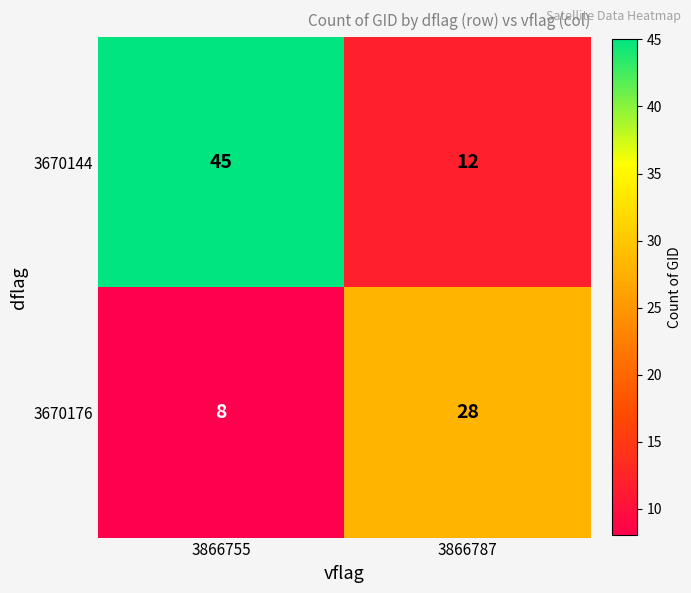

Reading right to left, transcribe all the data shown in this chart.

3670144: 12	45
3670176: 28	8